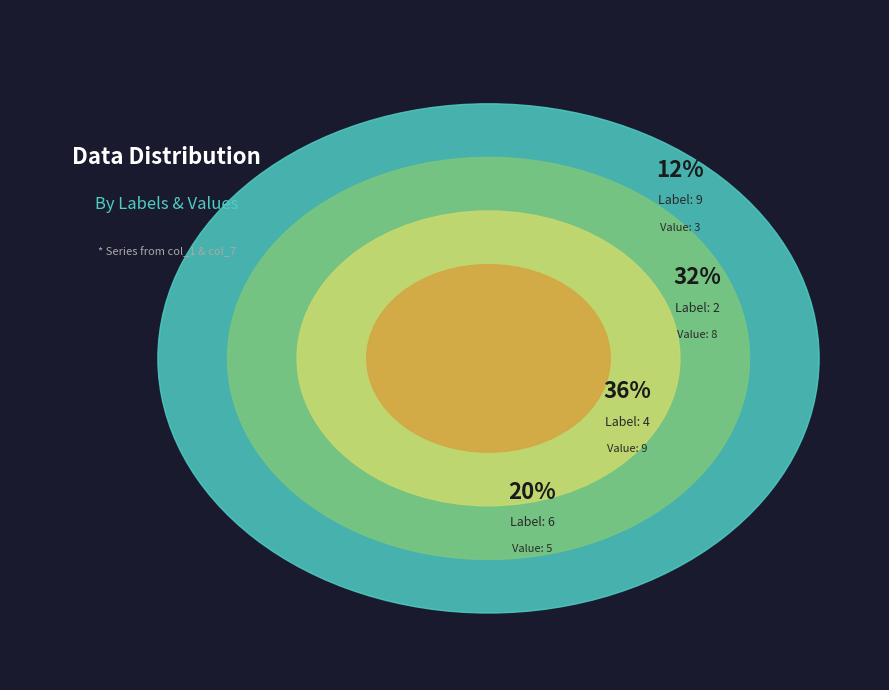

What is the largest slice in the pie chart?

4